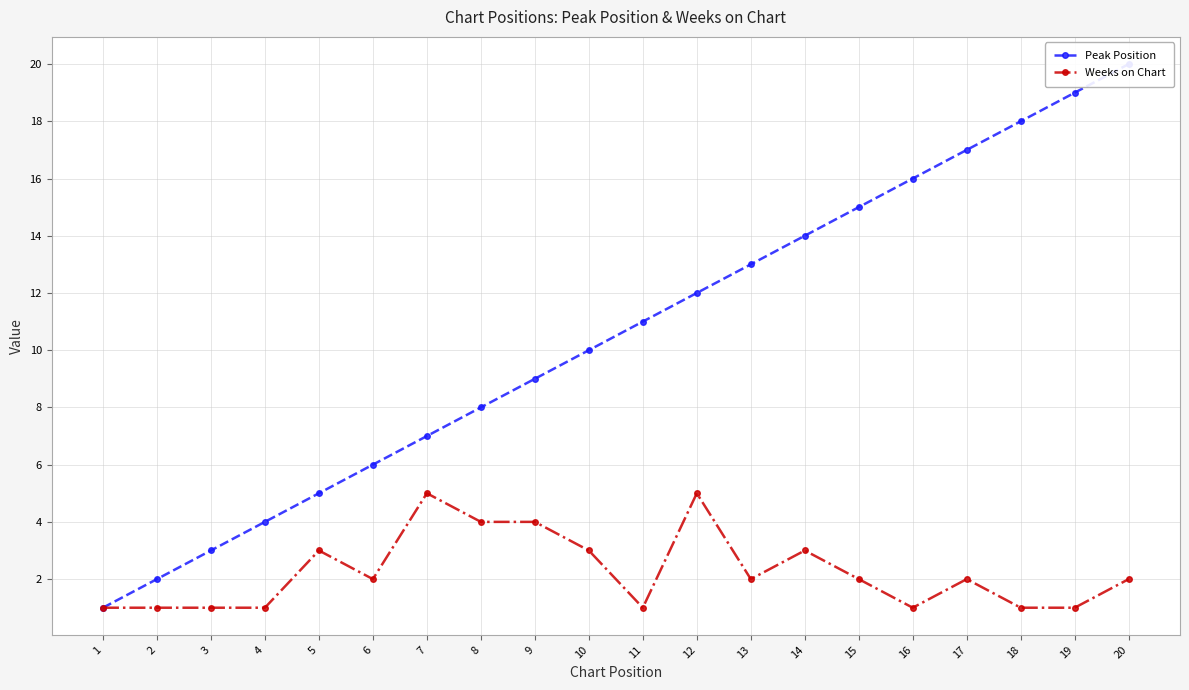

Is it true that Peak Position equals 2 at 4?

False